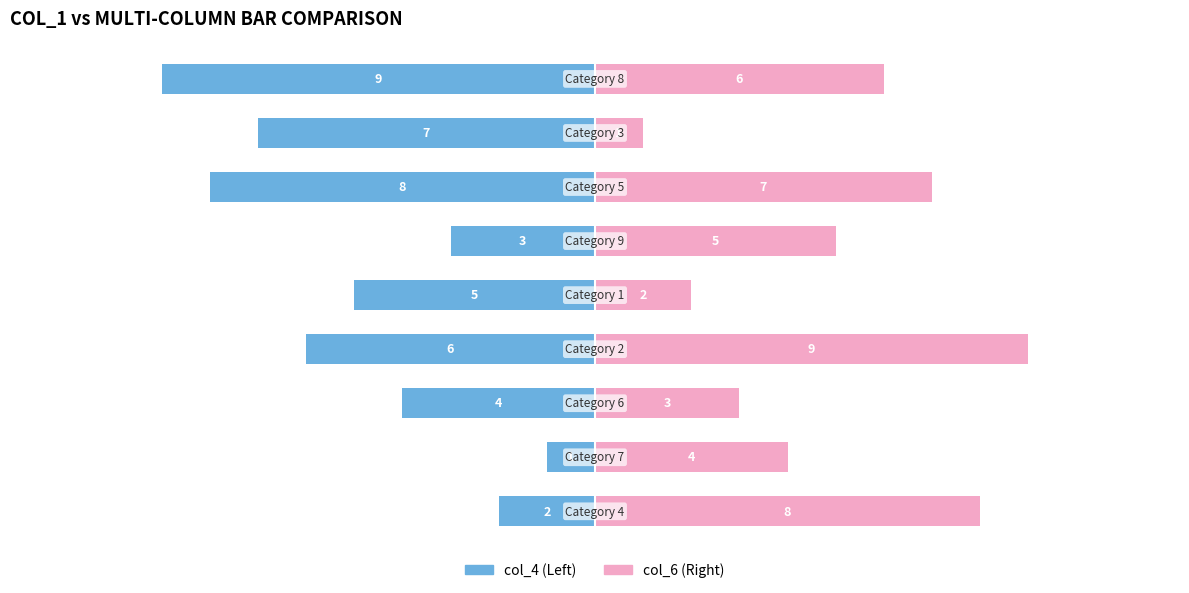

What is the difference between the maximum and minimum values in the col_6 series?

8